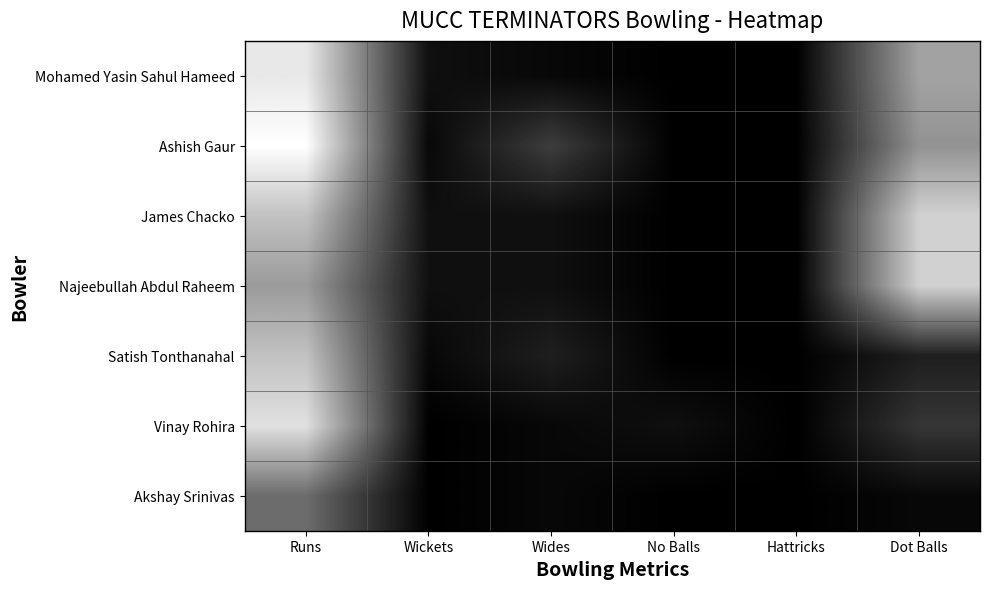

At Wickets, list the series in order from smallest to largest.

Vinay Rohira, Akshay Srinivas, Ashish Gaur, Satish Tonthanahal, Mohamed Yasin Sahul Hameed, James Chacko, Najeebullah Abdul Raheem